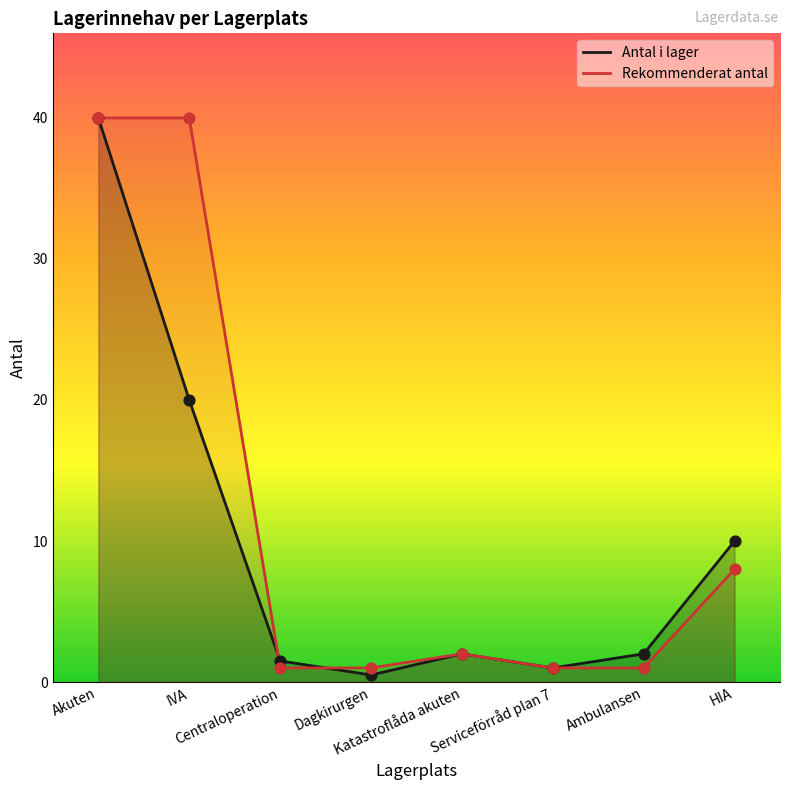

Which series has the largest total across all categories?

Rekommenderat antal